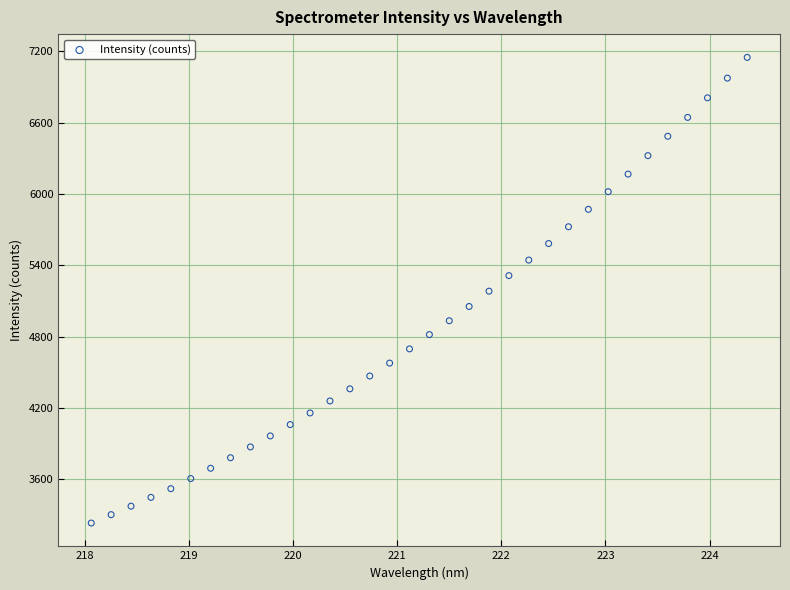

What is the range of Y values (max minus min)?

3915.6